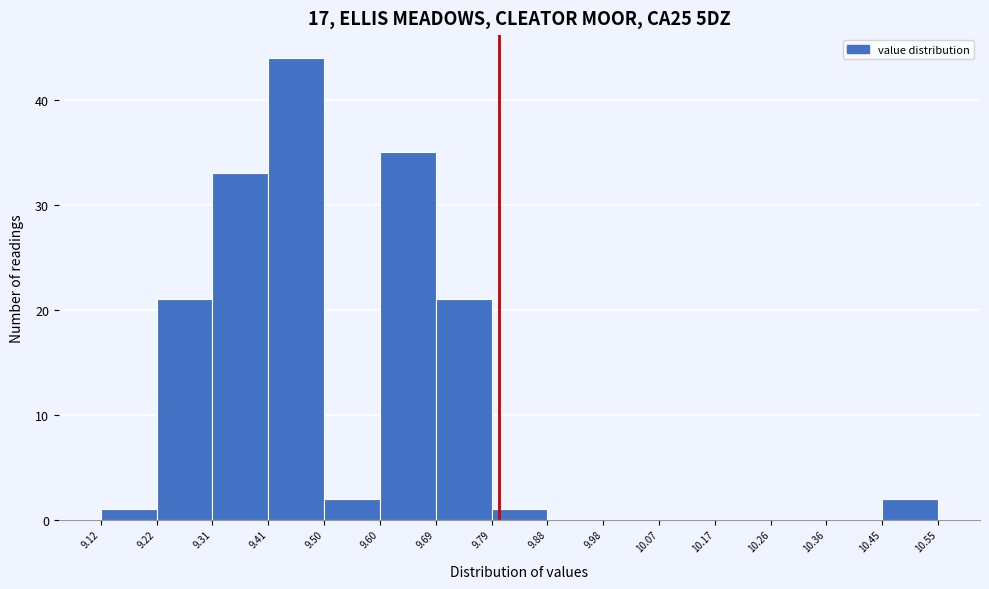

Reading left to right, transcribe this chart: for each bar, give the range it covers on the x-axis and its height. The values are not printed on the chart, so give them approximately, as read against the axis.

9.12 to 9.22: 1
9.22 to 9.31: 21
9.31 to 9.41: 33
9.41 to 9.50: 44
9.50 to 9.60: 2
9.60 to 9.69: 35
9.69 to 9.79: 21
9.79 to 9.88: 1
9.88 to 9.98: 0
9.98 to 10.07: 0
10.07 to 10.17: 0
10.17 to 10.26: 0
10.26 to 10.36: 0
10.36 to 10.45: 0
10.45 to 10.55: 2